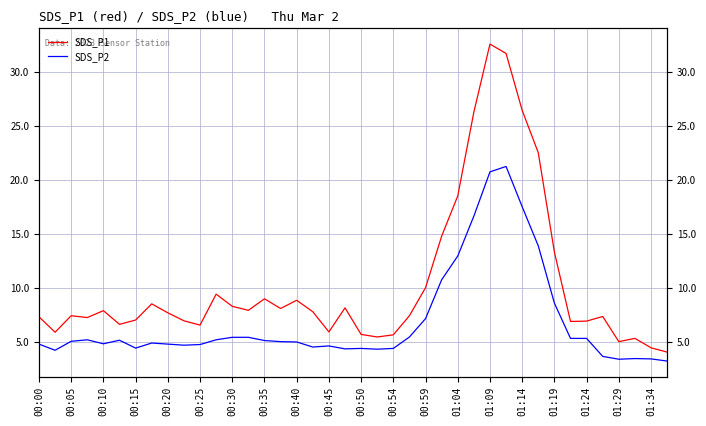

Which has a higher value, 01:34 or 35?

01:34